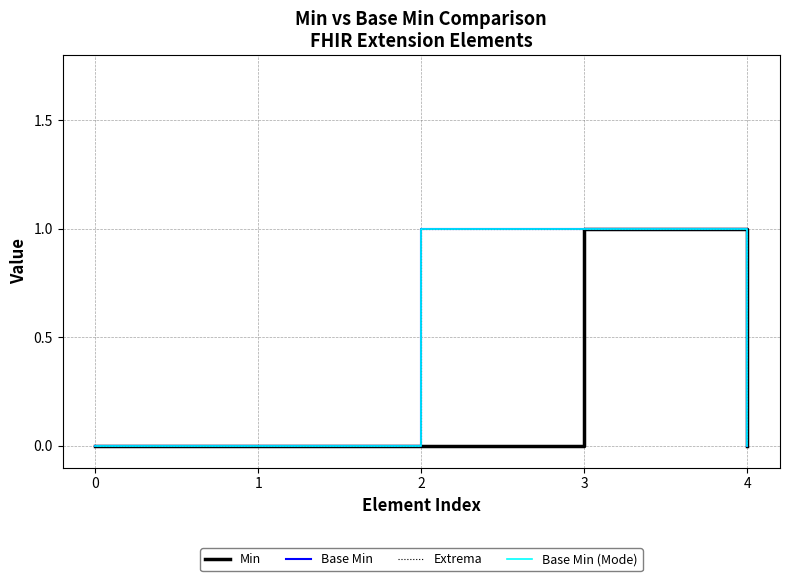

Which series changed the most between 0 and 3?

Min